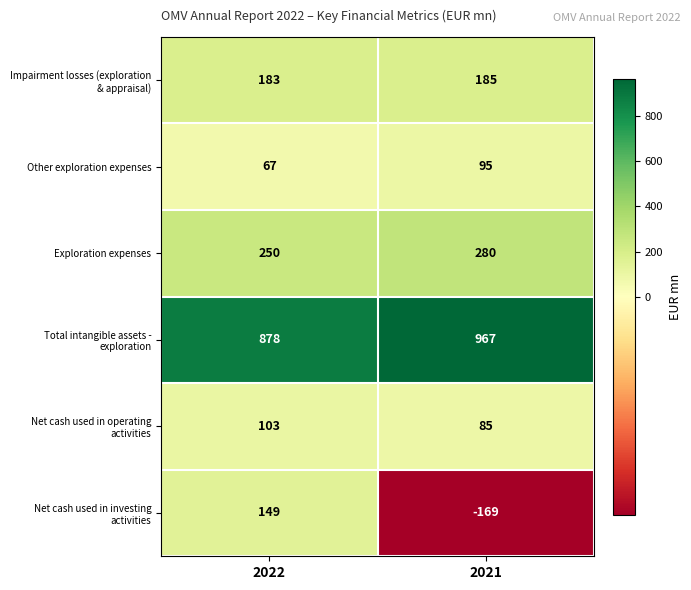

The value of Exploration expenses at 2021 is 128. True or false?

False